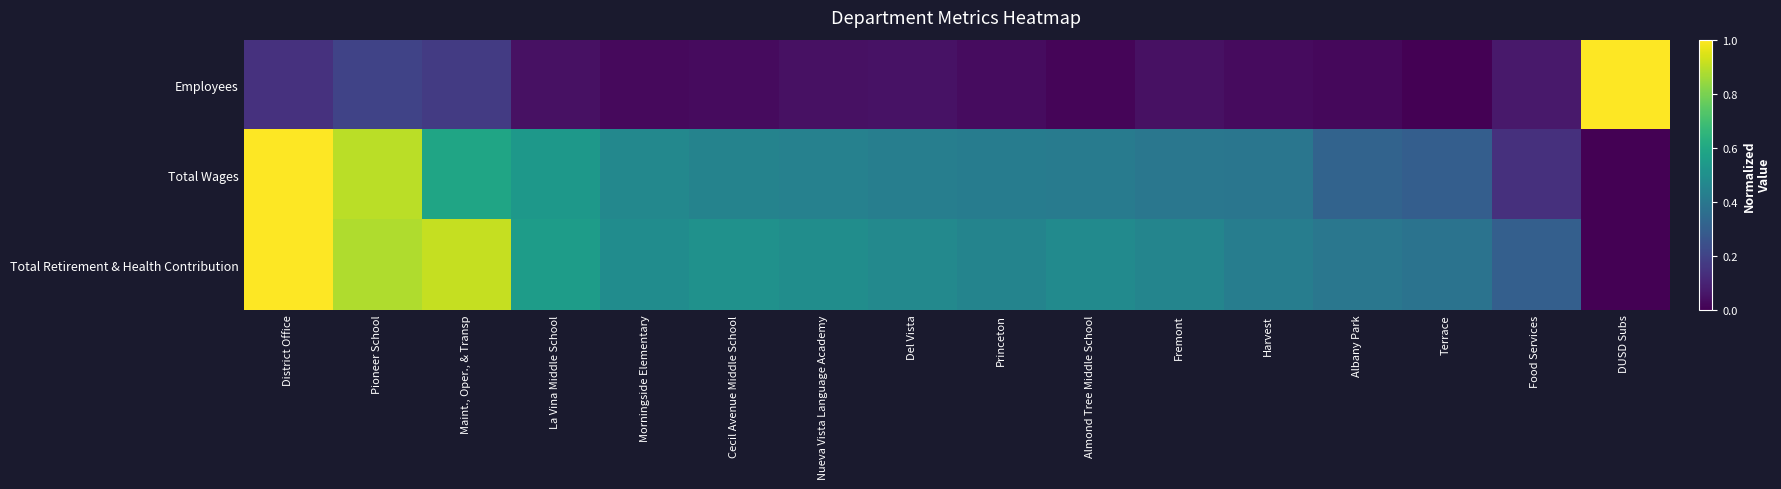

At how many categories does at least one series exceed 0?

16